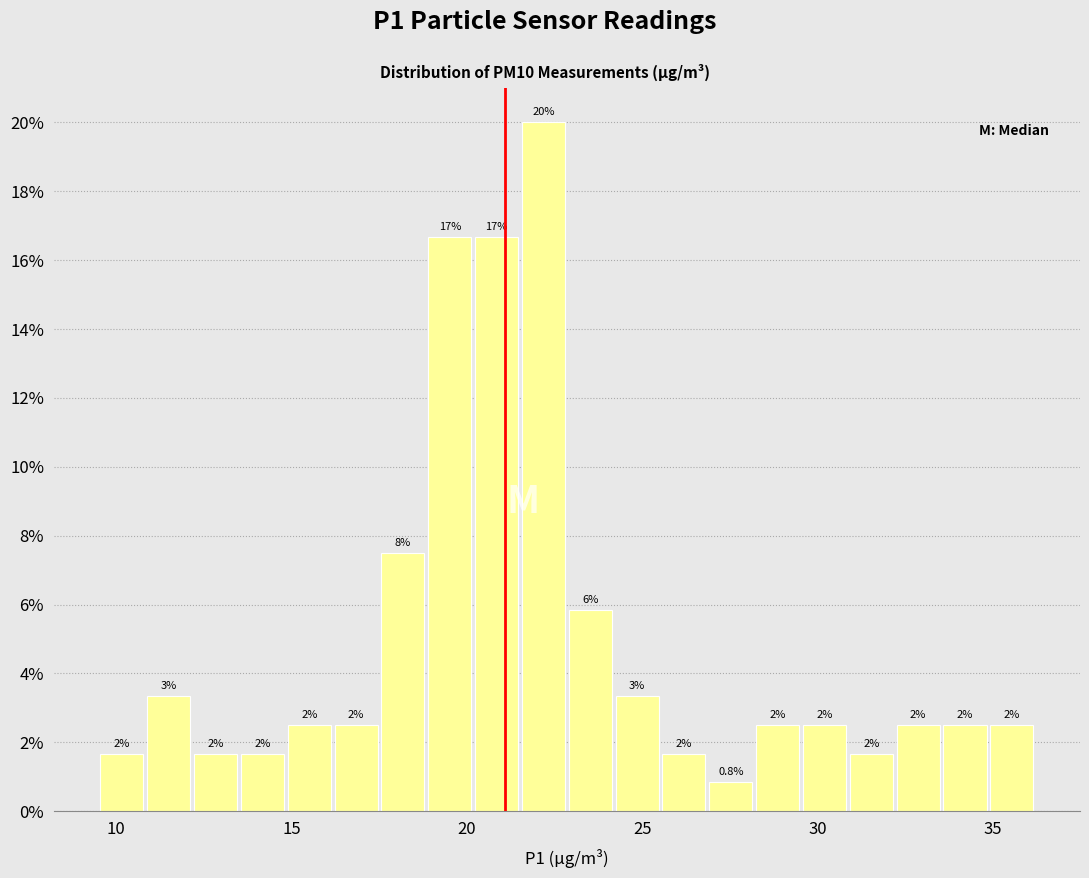

Read against the x-axis, roughly where is the centre of the tallest bar?

22.0